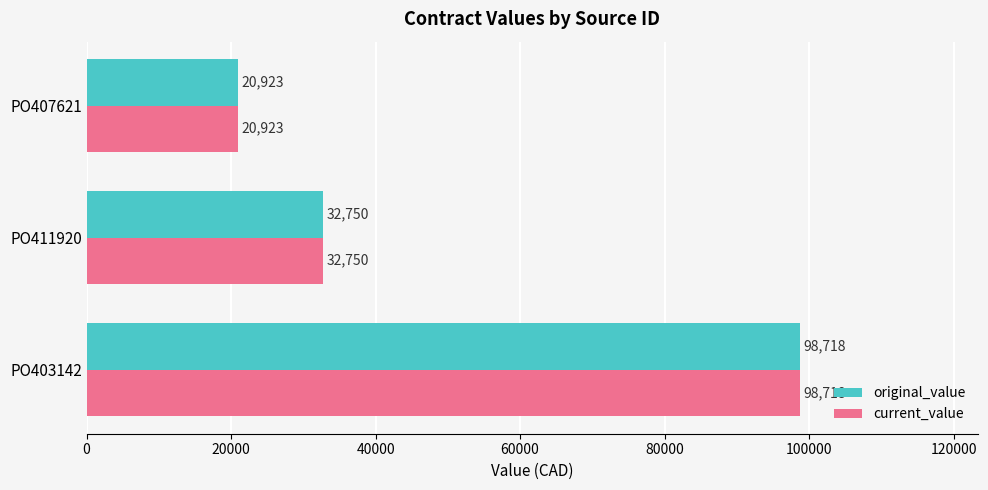

True or false: current_value has a value of 32750 at PO411920.

True